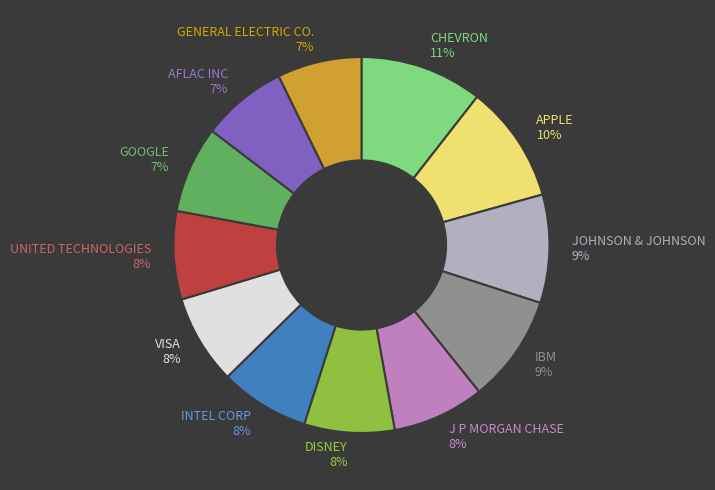

Is the sum of GENERAL ELECTRIC CO. and UNITED TECHNOLOGIES greater than half?

No